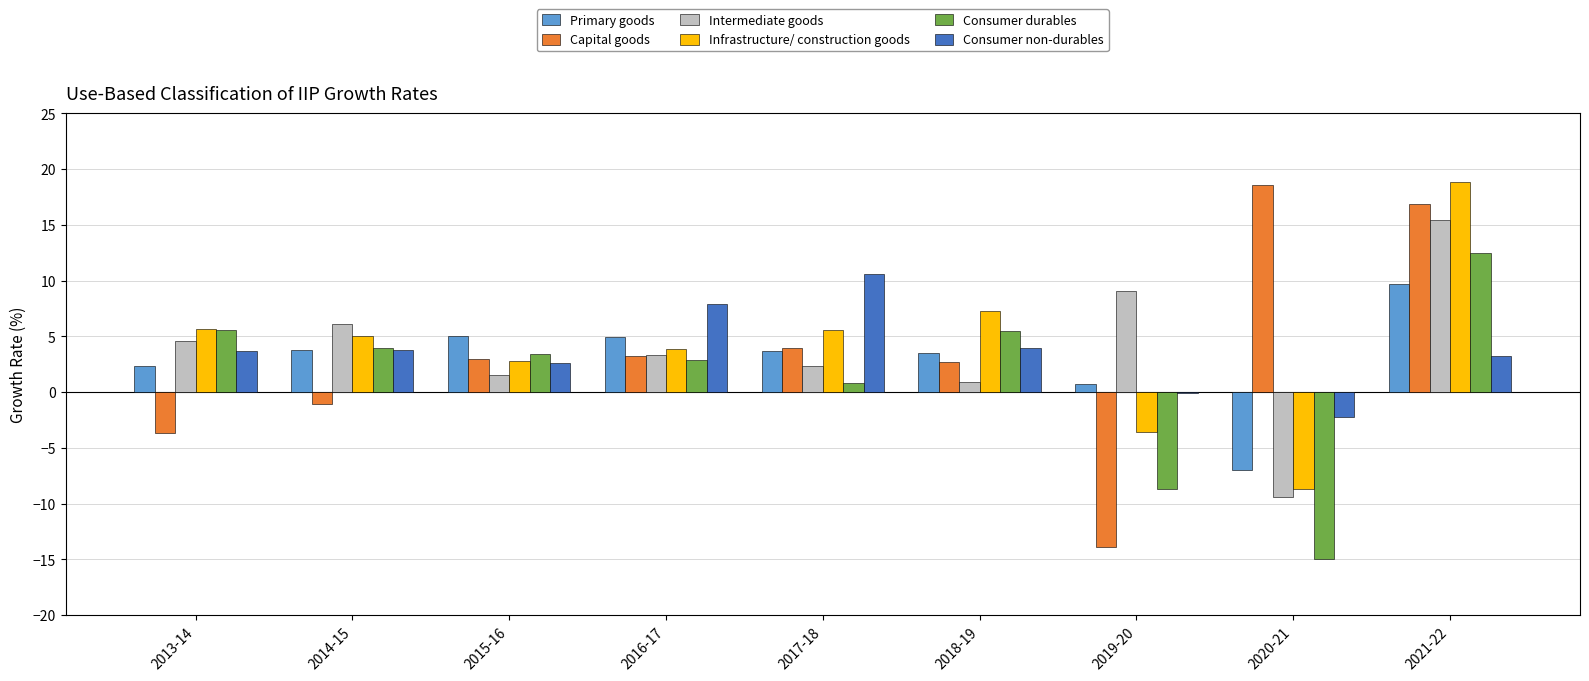

Does the chart contain stacked bars?

No